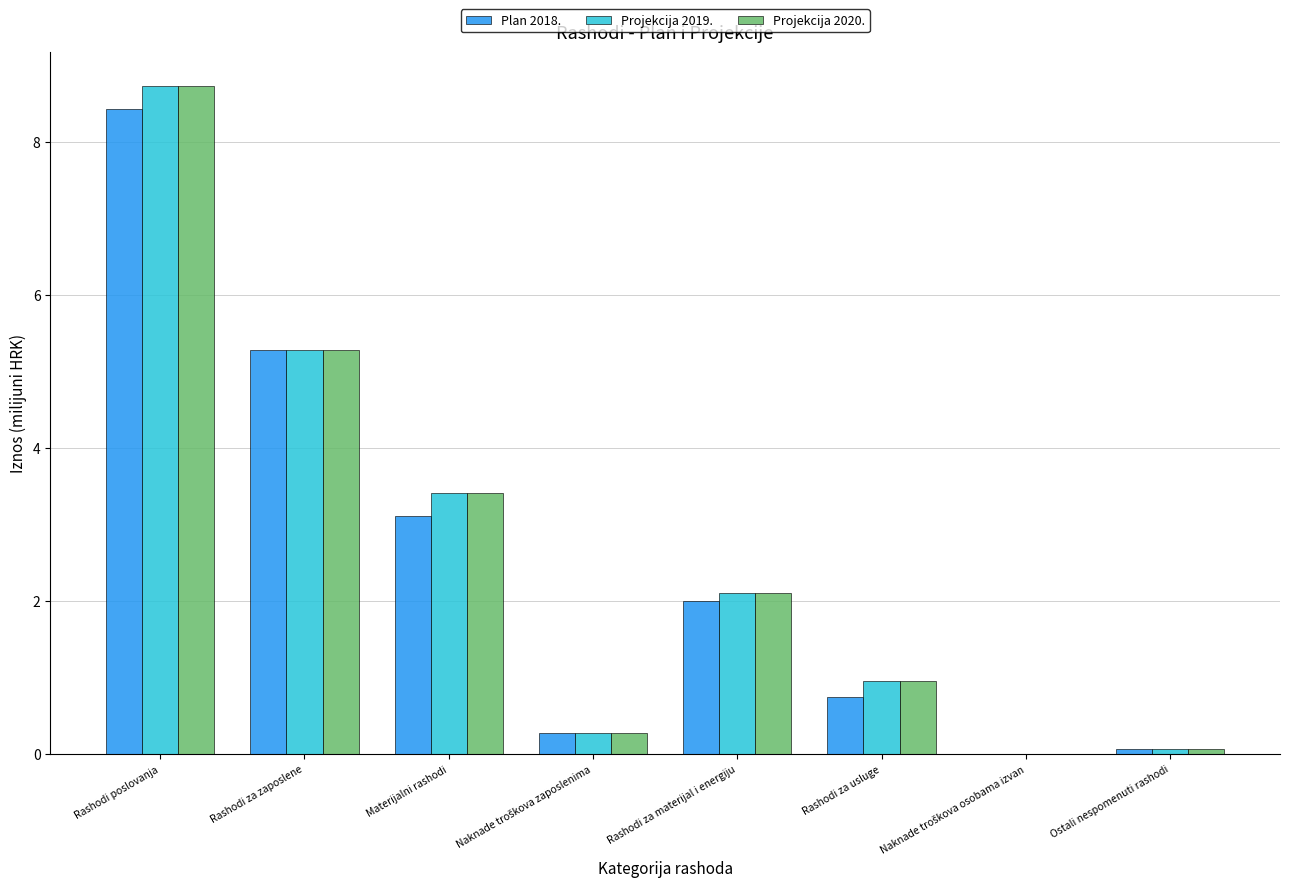

True or false: Projekcija 2019. has a value of 1.1 at Materijalni rashodi.

False